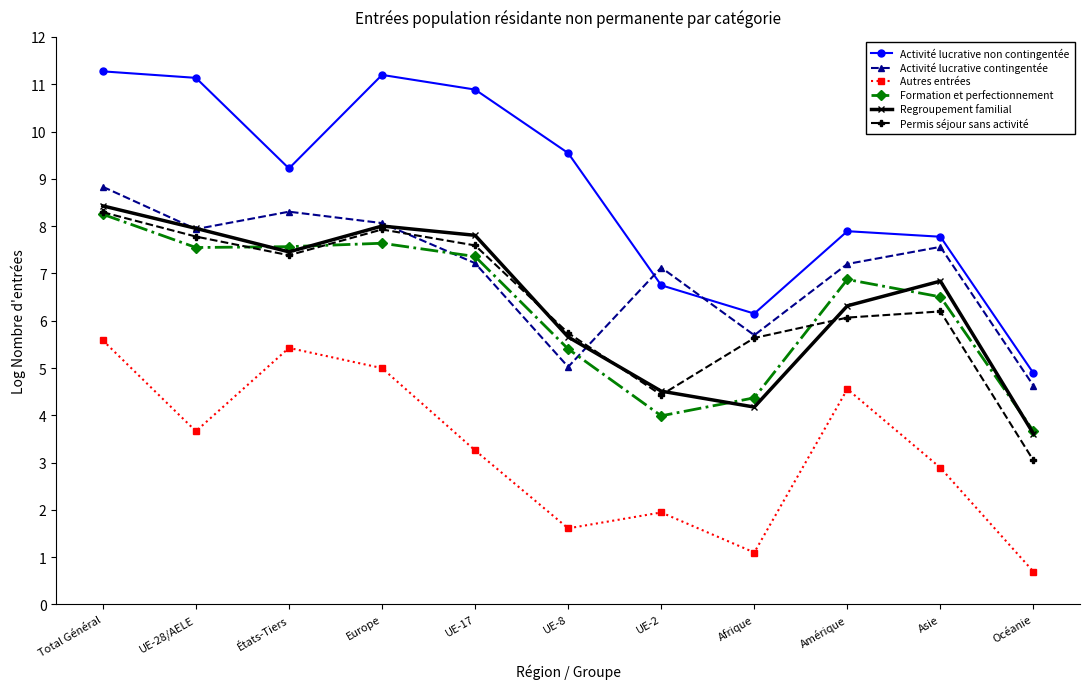

In Activité lucrative contingentée, how many points are lower than both neighbors (excluding endpoints)?

3